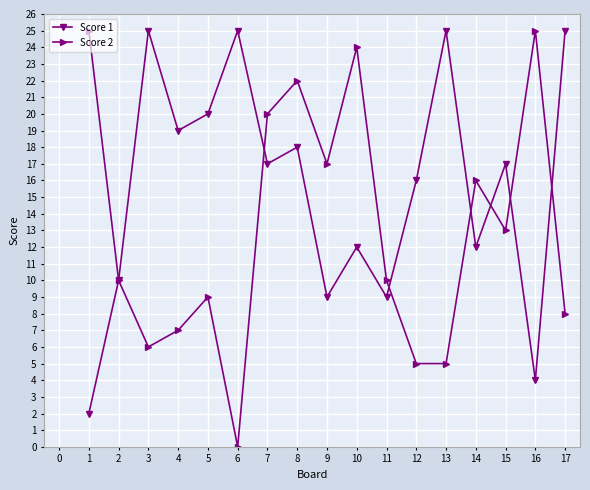

How many data points does each series have?

17